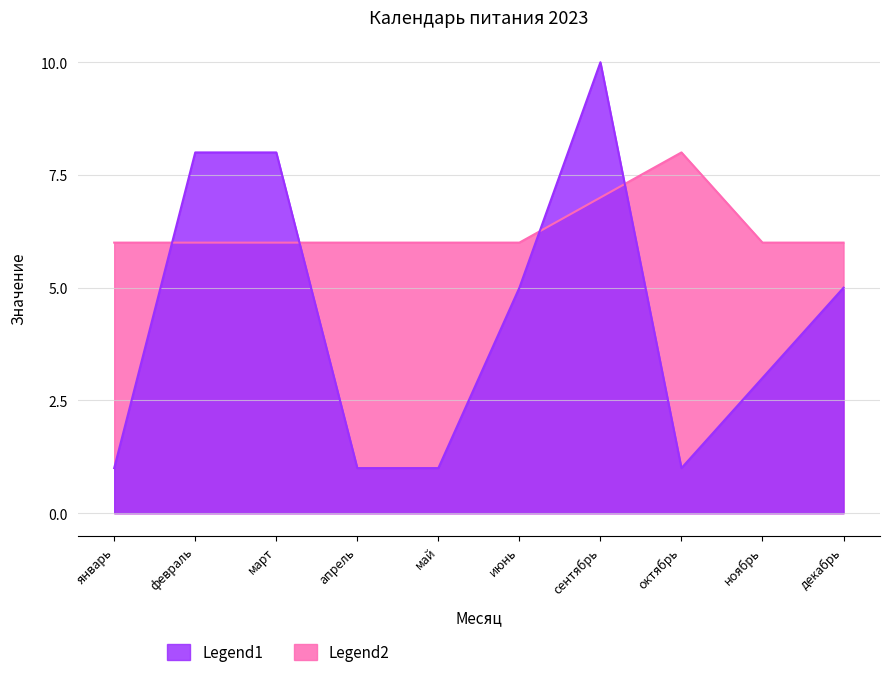

At which category does Legend2 reach its first local peak?

октябрь